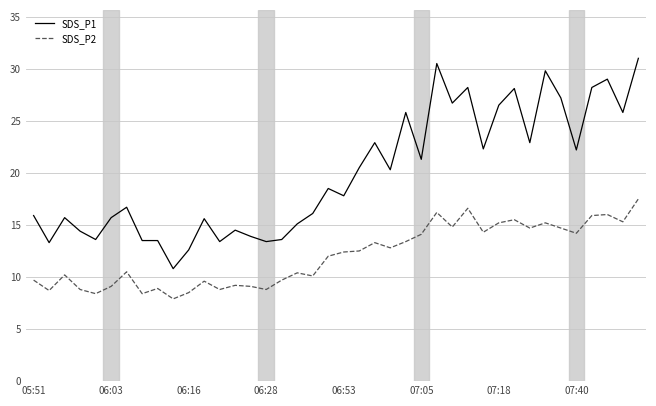

What is the difference between the second highest and second lowest values in the SDS_P1 series?

17.9